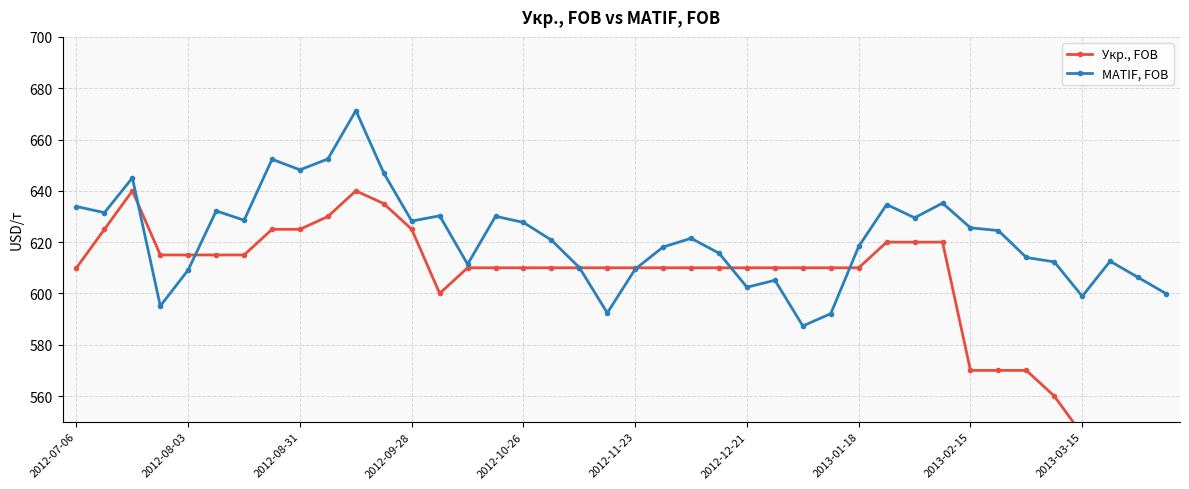

What is the minimum value for MATIF, FOB?

587.3